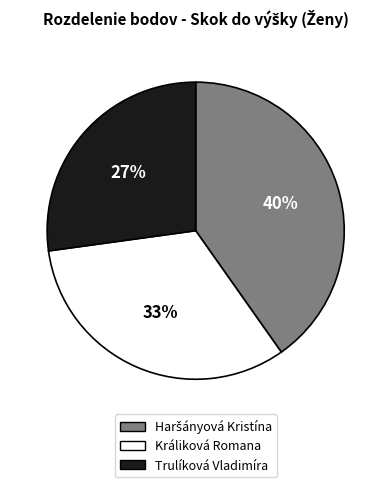

True or false: Králiková Romana accounts for 21% of the total.

False